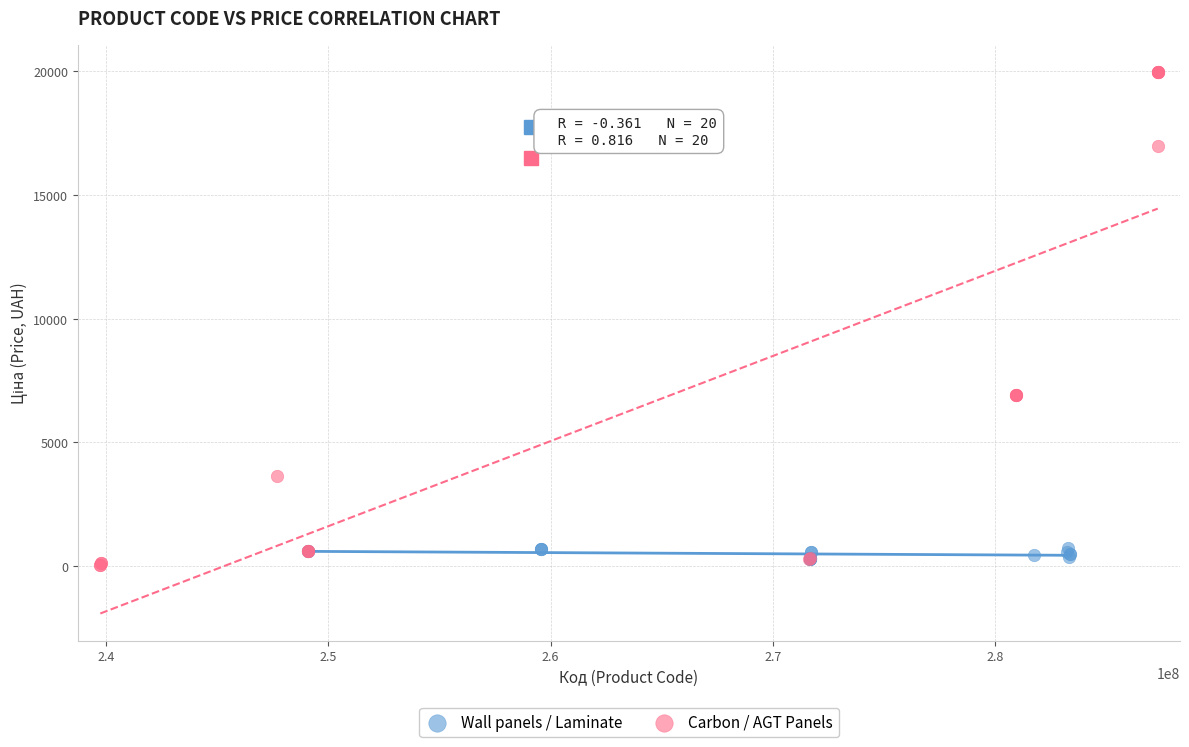

What are all the series names shown in the legend?

Wall panels / Laminate, Carbon / AGT Panels